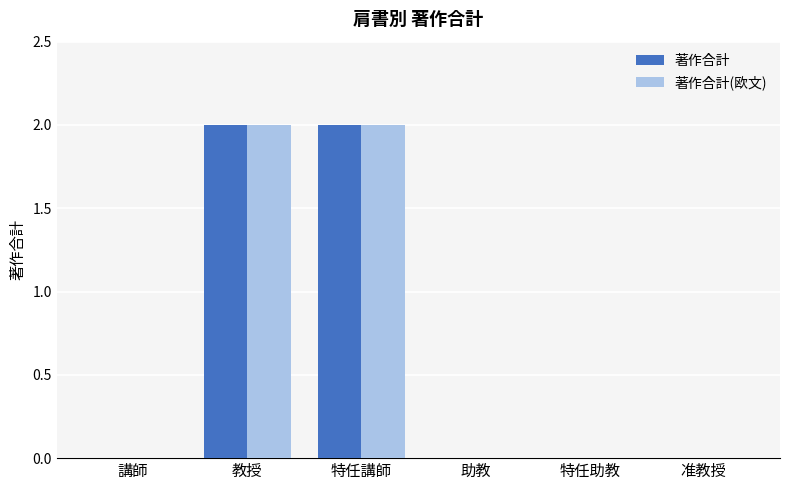

What is the sum of all 著作合計 values?

4